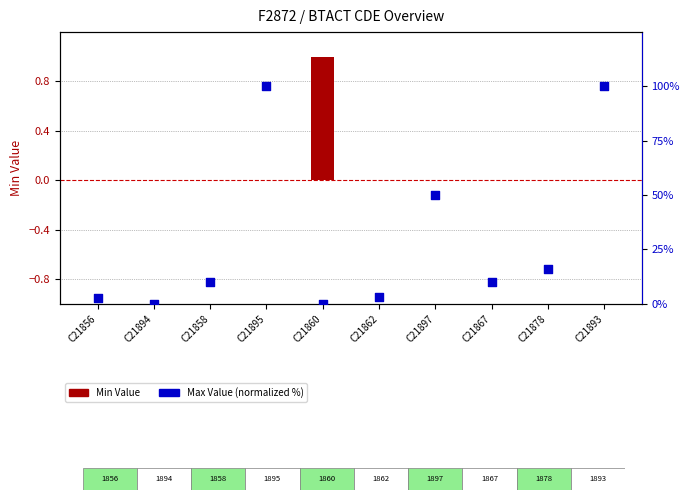

Which series reaches the maximum Y coordinate?

Max Value